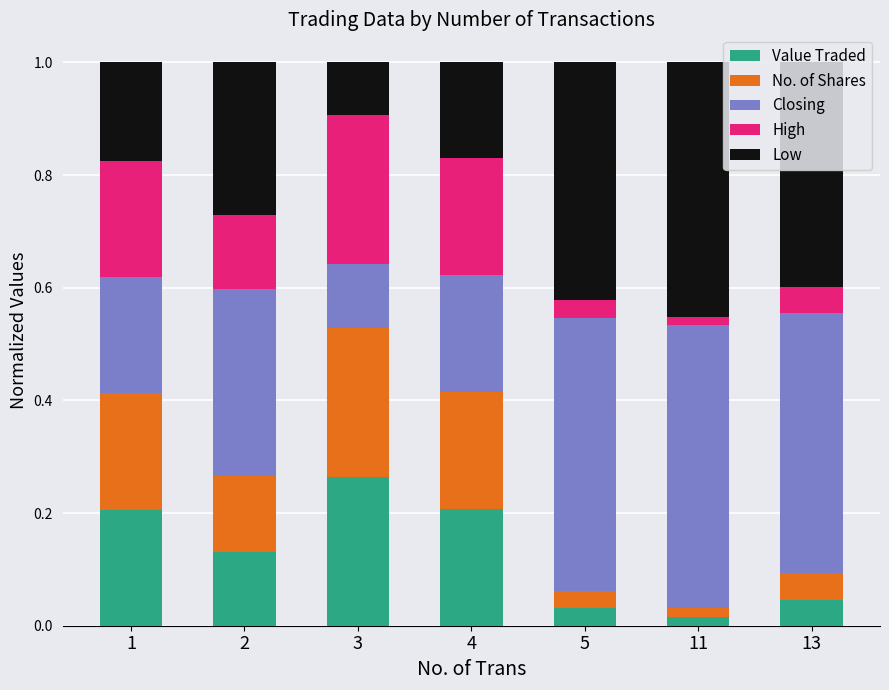

Are the bars horizontal?

No